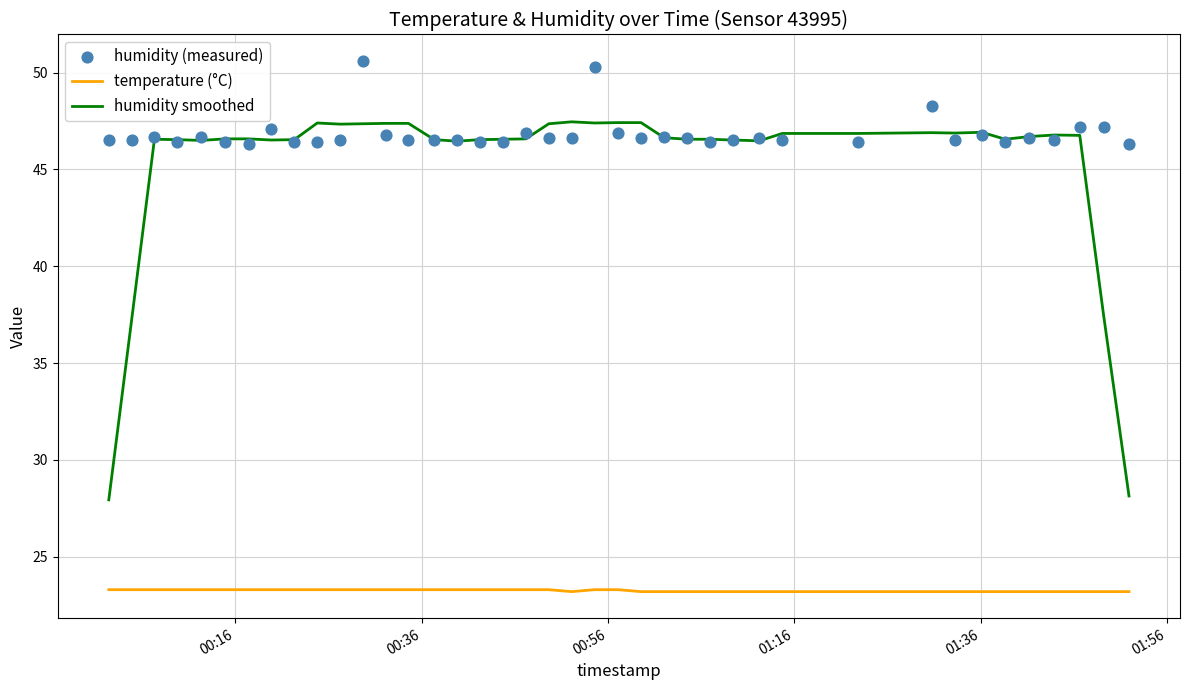

Which series has the largest total across all categories?

humidity (measured)